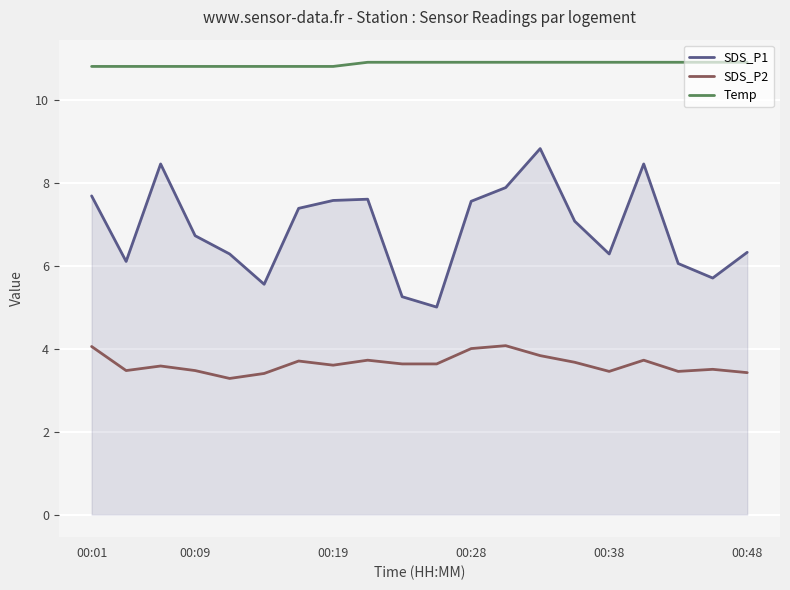

Which series has the widest spread of values?

SDS_P1